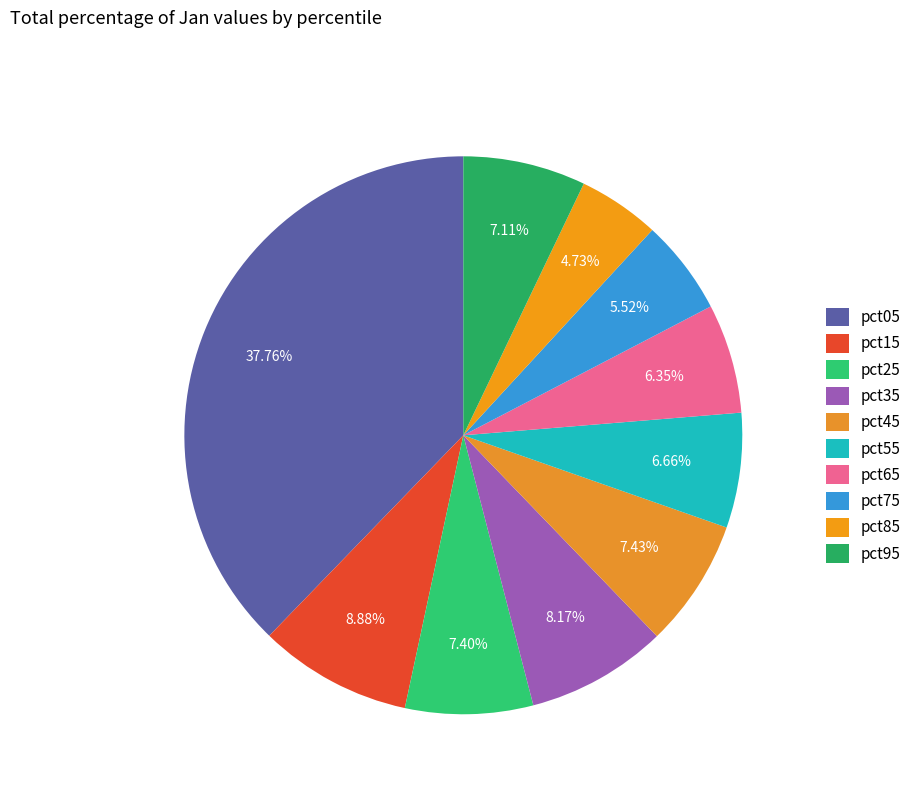

How many segments does this pie chart have?

10